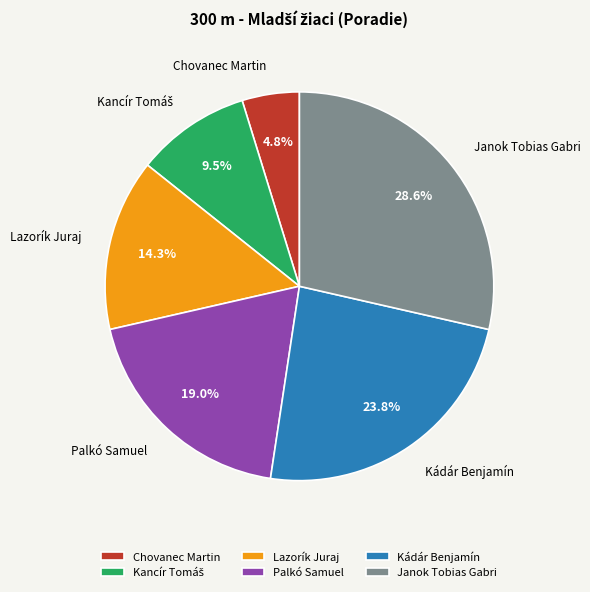

Which slice is the largest?

Janok Tobias Gabri